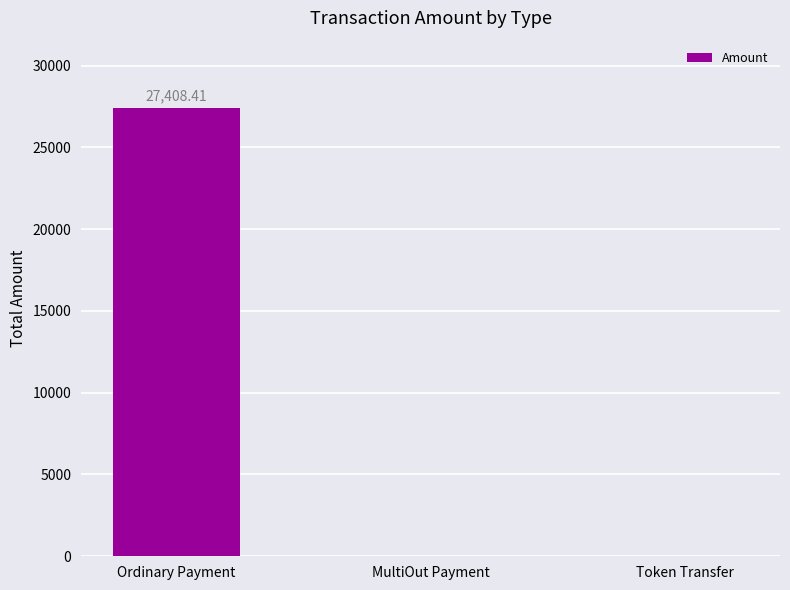

Are the bars horizontal?

No